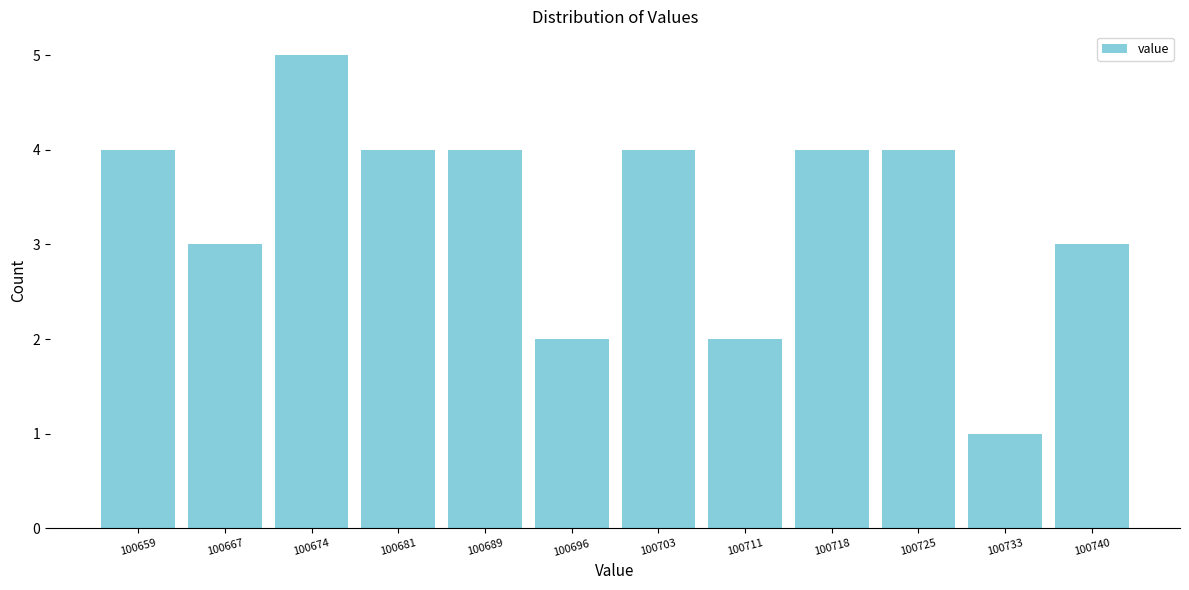

Which range on the x-axis has the tallest bar?

100670 to 100678